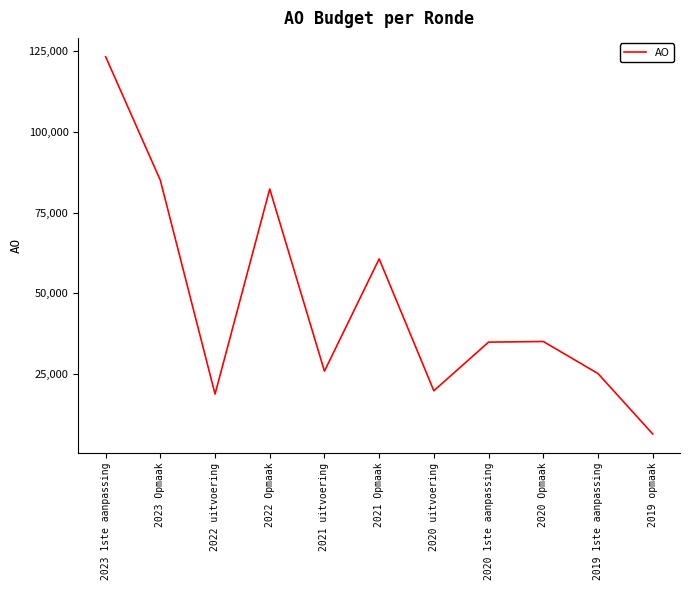

Is it true that the value at 2020 1ste aanpassing is 34903?

True